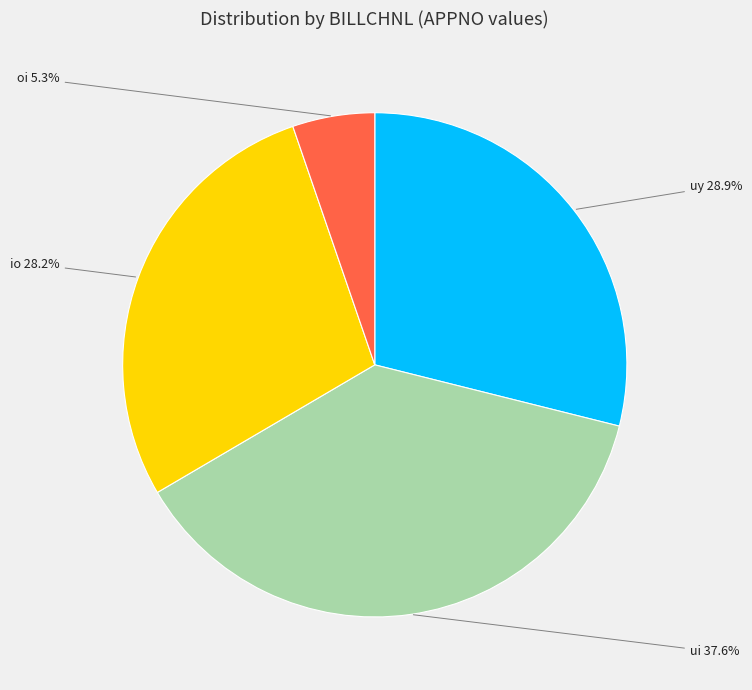

Does any single category account for the majority?

No